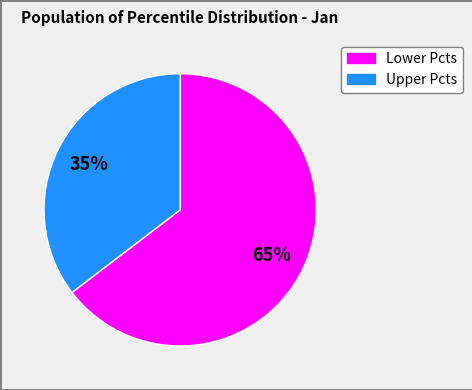

Is there any slice that represents more than half of the pie?

Yes